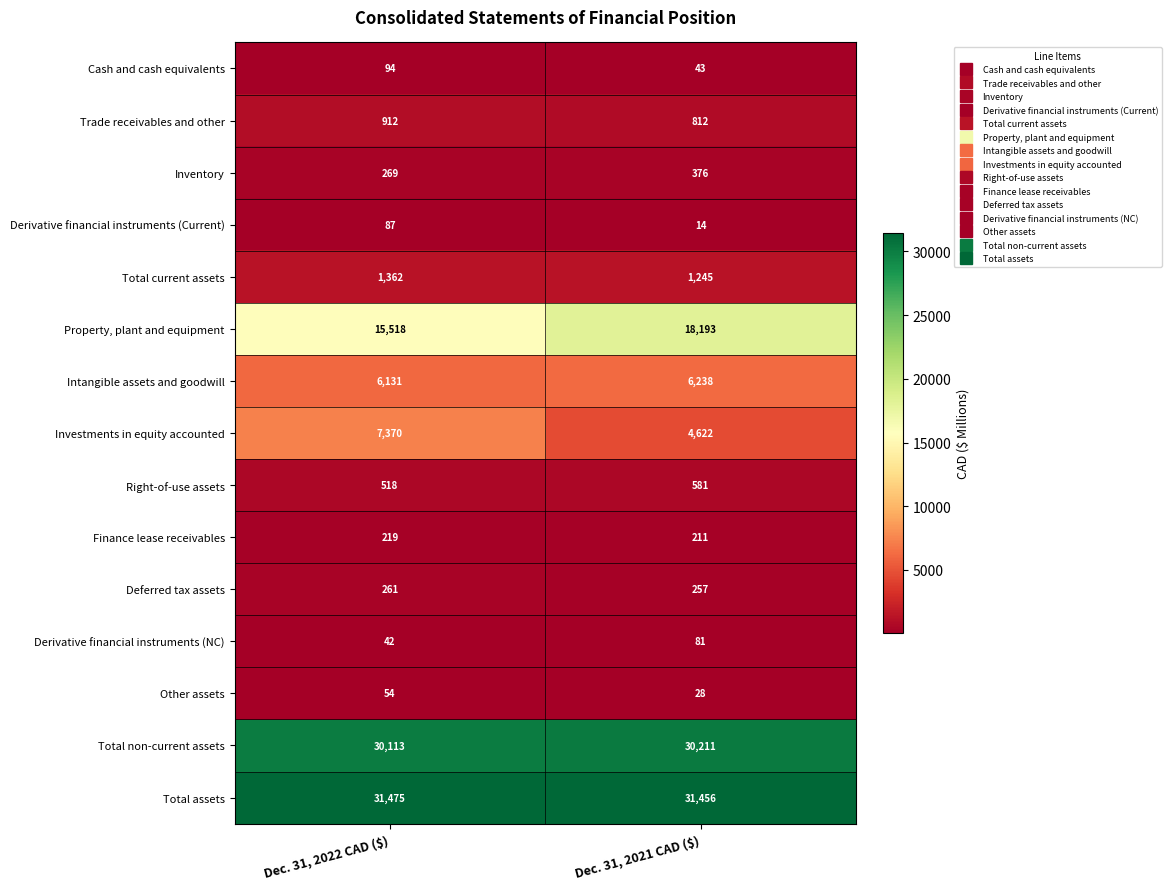

What is the spread (max minus min) of values at Dec. 31, 2021 CAD ($)?

31442